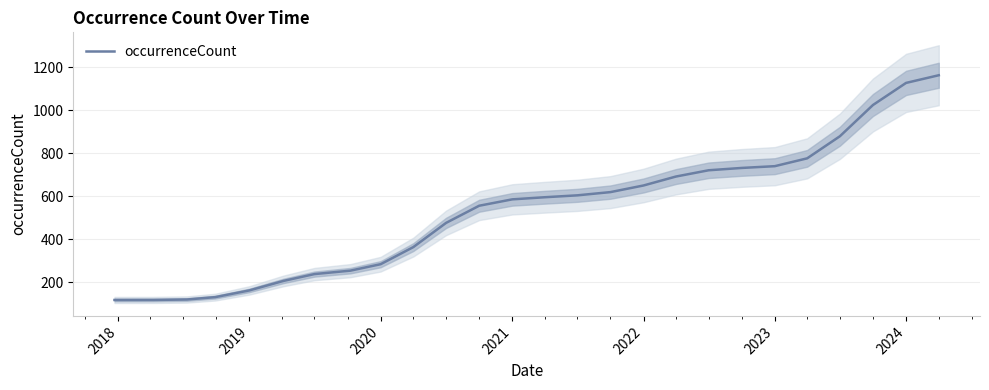

Is it true that occurrenceCount equals 585.6 at 2021?

True